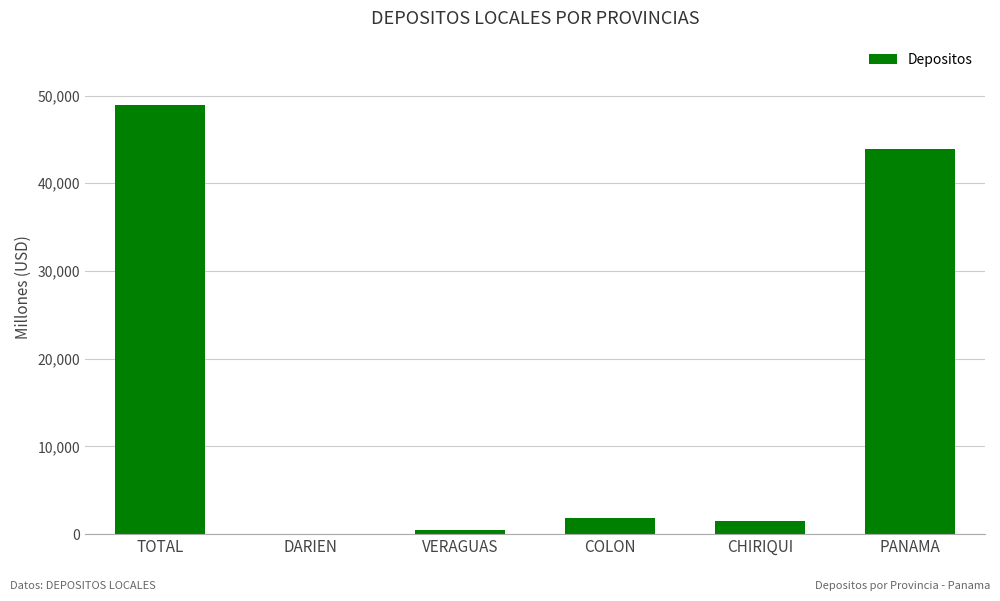

What is the change in value from VERAGUAS to COLON?

+1346.7